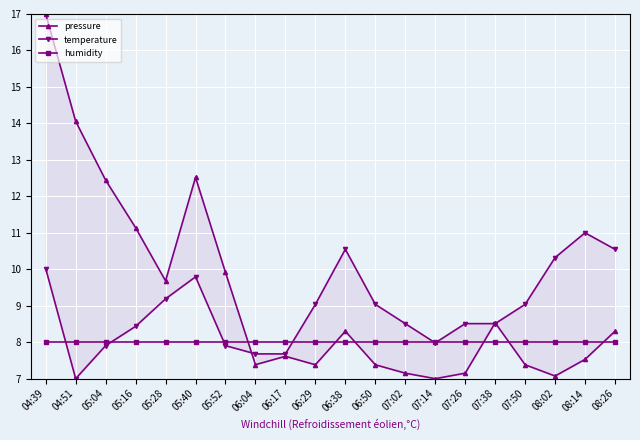

Reading left to right, extract all data points from this chart.

pressure: 17.0	14.1	12.4	11.1	9.7	12.5	9.9	7.4	7.6	7.4	8.3	7.4	7.2	7.0	7.2	8.5	7.4	7.1	7.5	8.3
temperature: 10.0	7.0	7.9	8.4	9.2	9.8	7.9	7.7	7.7	9.0	10.5	9.0	8.5	8.0	8.5	8.5	9.0	10.3	11.0	10.5
humidity: 8.0	8.0	8.0	8.0	8.0	8.0	8.0	8.0	8.0	8.0	8.0	8.0	8.0	8.0	8.0	8.0	8.0	8.0	8.0	8.0